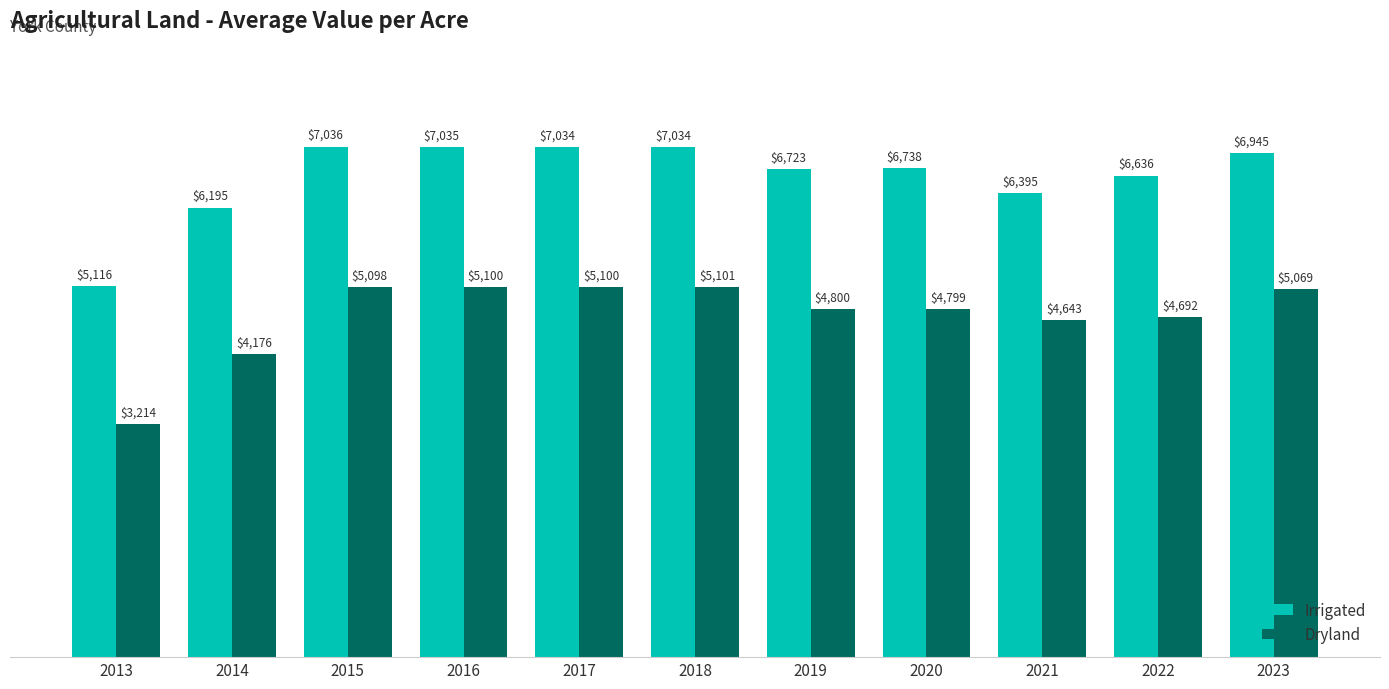

What is the difference between the maximum and minimum values in the Dryland series?

1887.0